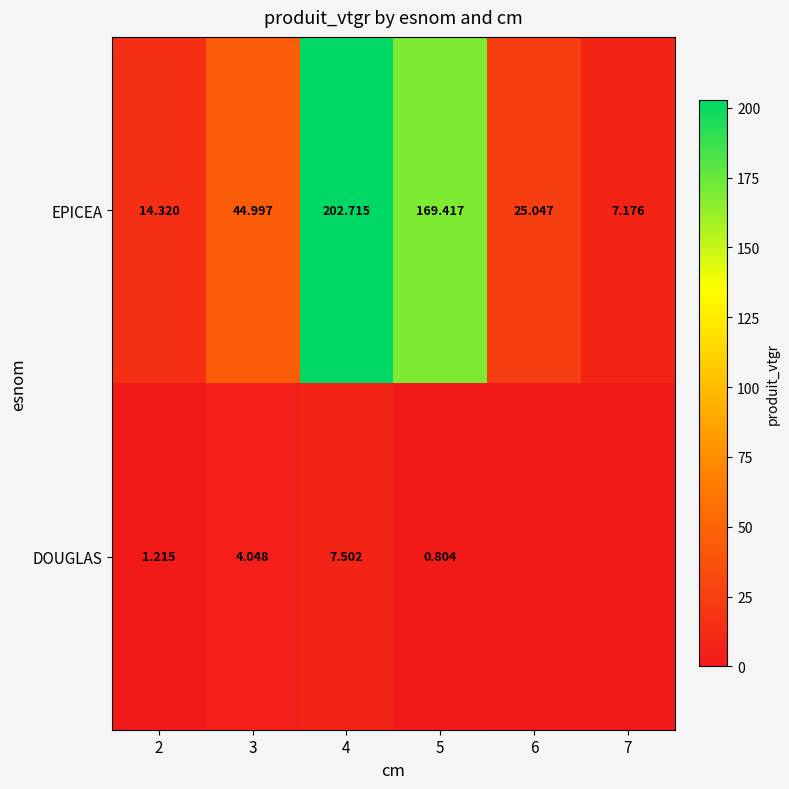

How many data points in EPICEA are less than 44?

3